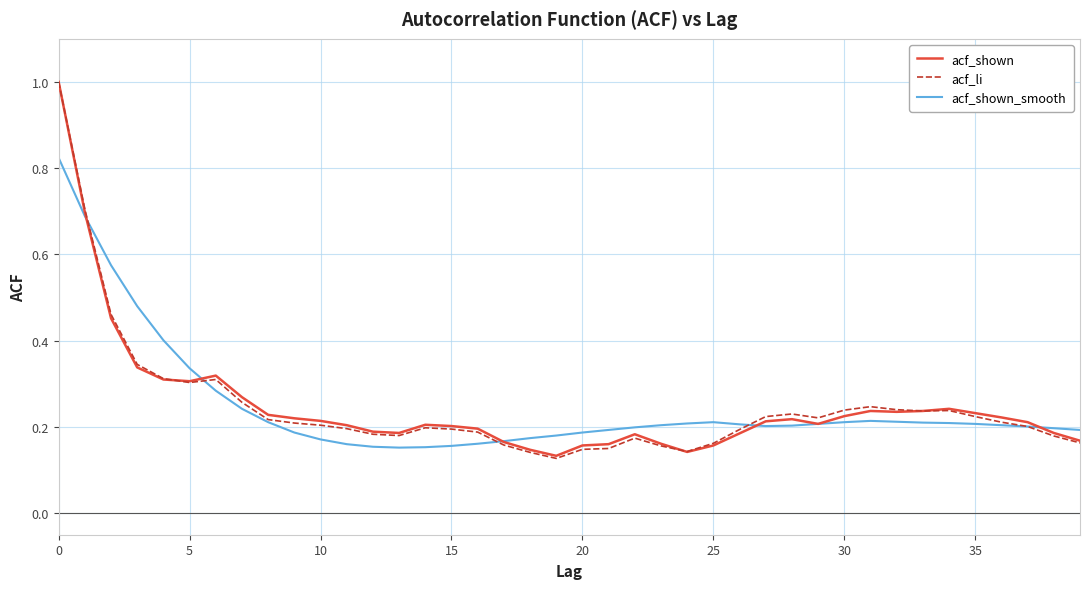

What is the greatest value displayed?

1.0